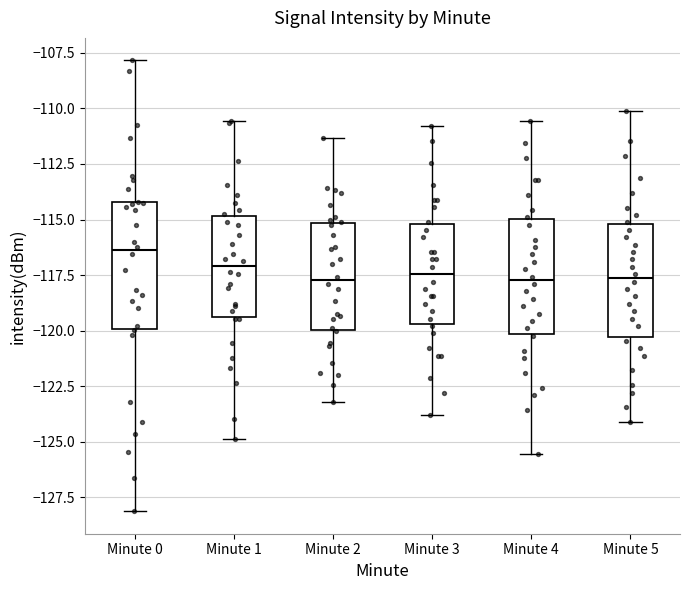

Reading left to right, read every box against the y-axis: the position of its median line, the range the box covers, and the ends of its whiskers. The values are not printed on the chart, so give them approximately, as read against the axis.

Minute 0: median -116.5, box -120.0 to -114.0, whiskers -128.0 to -108.0
Minute 1: median -117.0, box -119.5 to -115.0, whiskers -125.0 to -110.5
Minute 2: median -117.5, box -120.0 to -115.0, whiskers -123.0 to -111.5
Minute 3: median -117.5, box -119.5 to -115.0, whiskers -124.0 to -111.0
Minute 4: median -117.5, box -120.0 to -115.0, whiskers -125.5 to -110.5
Minute 5: median -117.5, box -120.5 to -115.0, whiskers -124.0 to -110.0